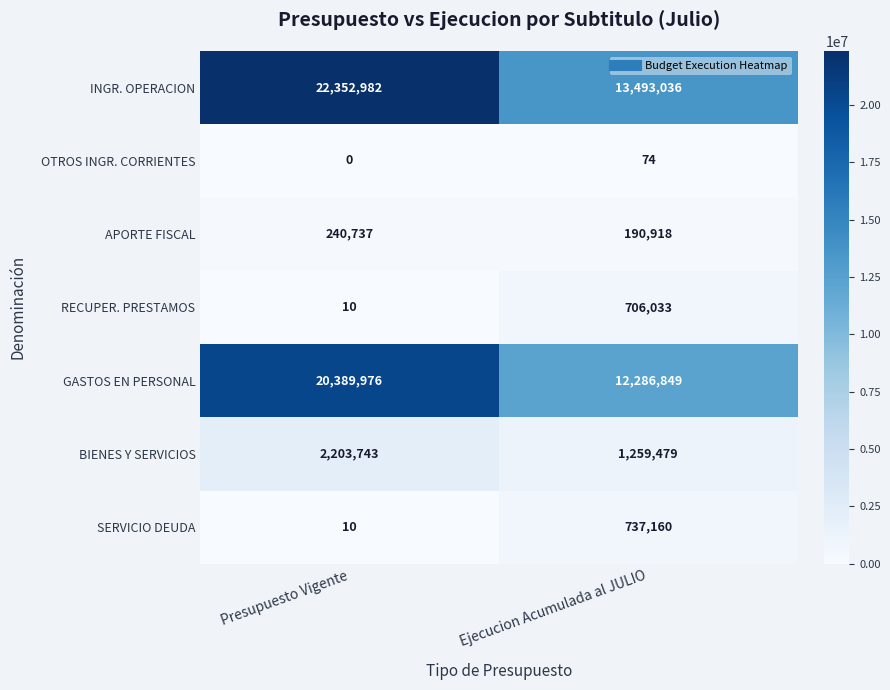

List the series in order of their peak value, highest first.

INGR. OPERACION, GASTOS EN PERSONAL, BIENES Y SERVICIOS, SERVICIO DEUDA, RECUPER. PRESTAMOS, APORTE FISCAL, OTROS INGR. CORRIENTES